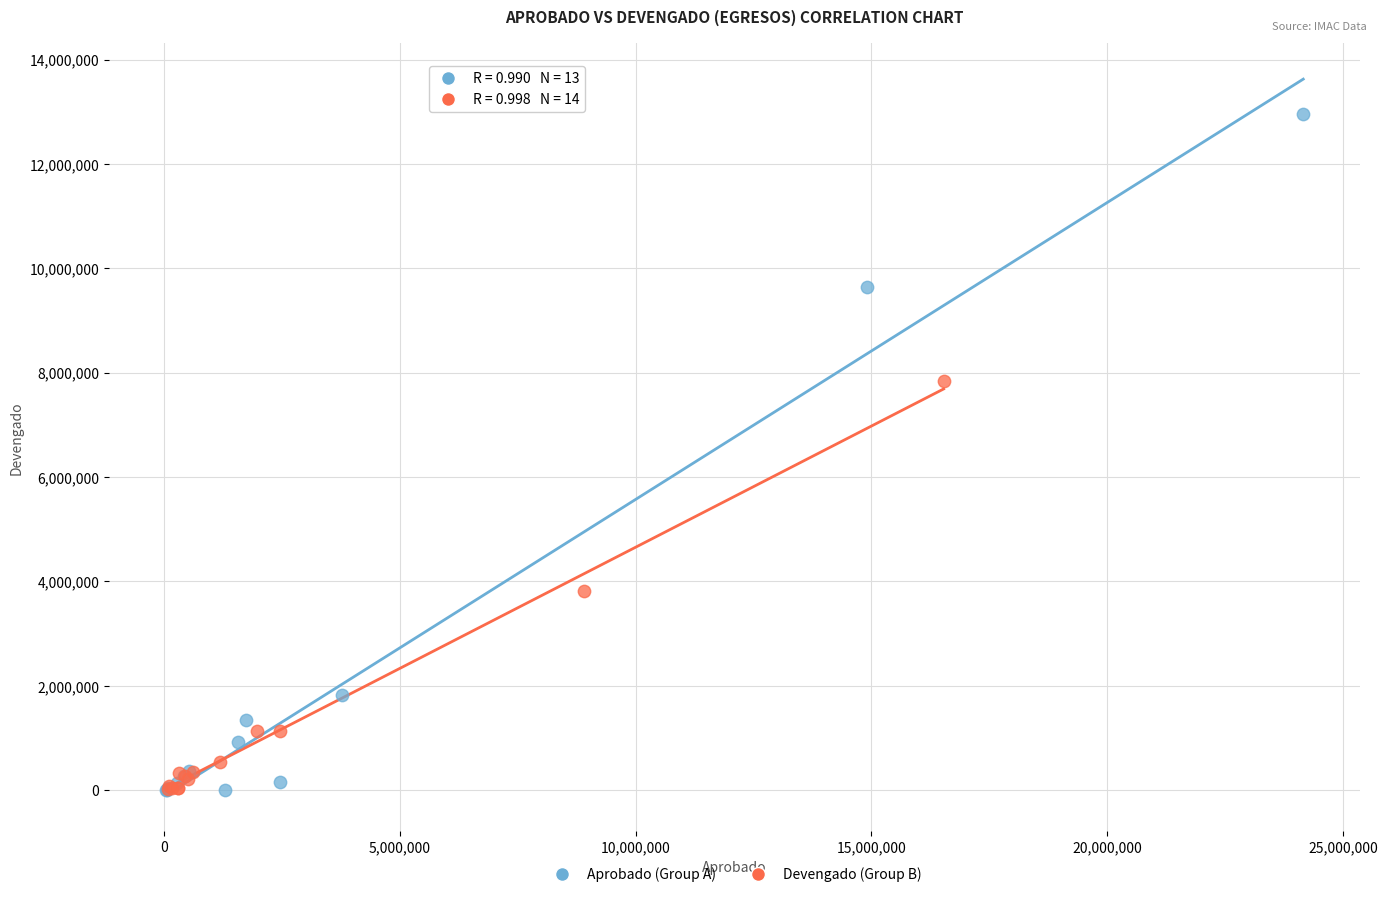

Which series has the largest Y range (max minus min)?

Aprobado (Group A)